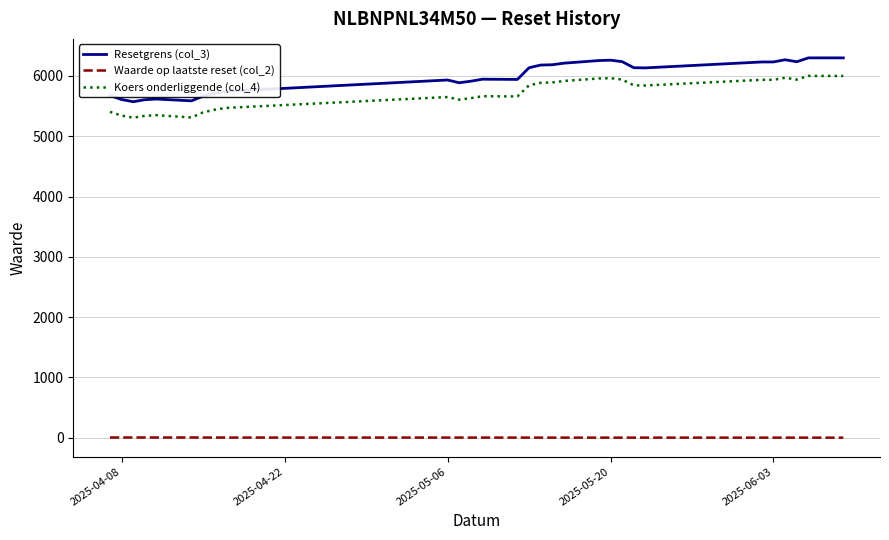

What is the difference between the maximum and minimum values in the Koers onderliggende (col_4) series?

693.4